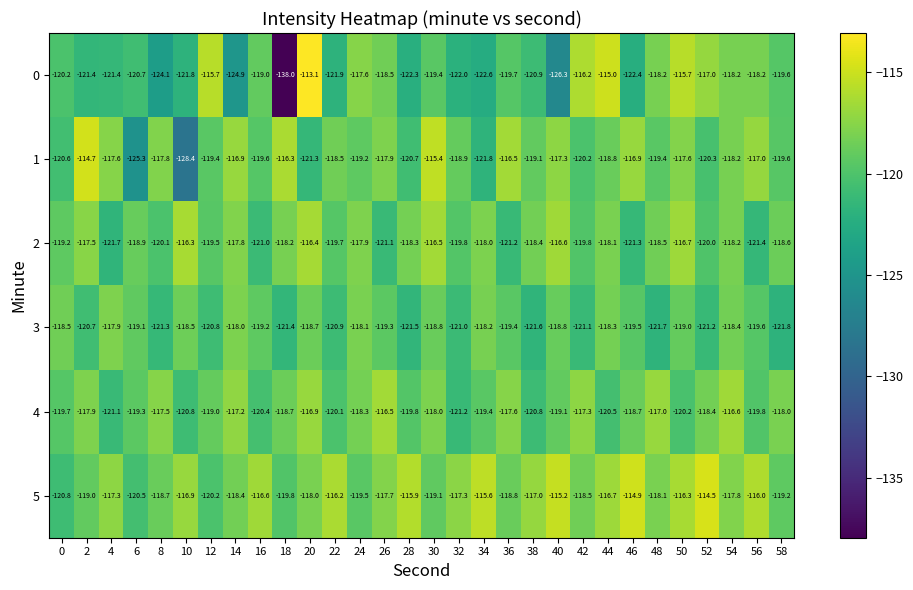

How many distinct data groups are displayed?

6